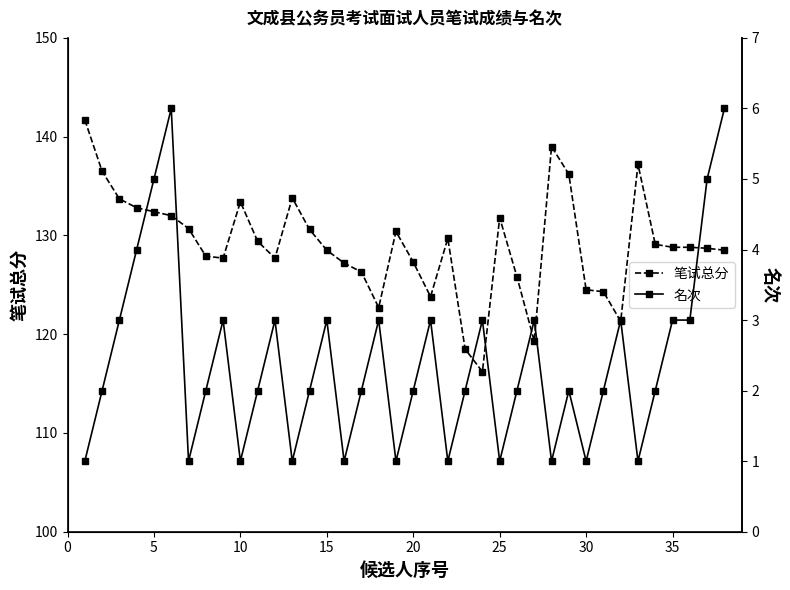

Reading left to right, extract all data points from this chart.

笔试总分: 141.7	136.5	133.7	132.8	132.4	132.0	130.7	127.9	127.7	133.4	129.4	127.7	133.8	130.6	128.5	127.2	126.3	122.7	130.4	127.3	123.8	129.7	118.5	116.2	131.8	125.8	119.3	139.0	136.2	124.5	124.3	121.3	137.2	129.1	128.8	128.8	128.7	128.5
名次: 1.0	2.0	3.0	4.0	5.0	6.0	1.0	2.0	3.0	1.0	2.0	3.0	1.0	2.0	3.0	1.0	2.0	3.0	1.0	2.0	3.0	1.0	2.0	3.0	1.0	2.0	3.0	1.0	2.0	1.0	2.0	3.0	1.0	2.0	3.0	3.0	5.0	6.0